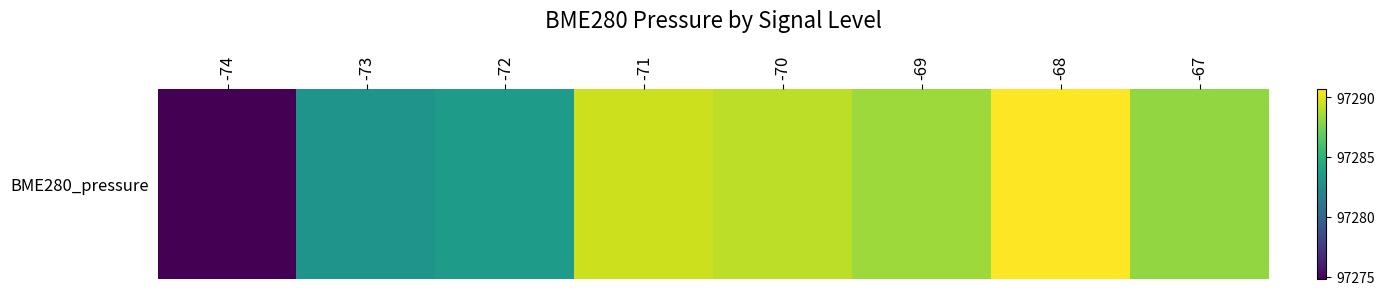

What is the approximate value at -73?

97283.0